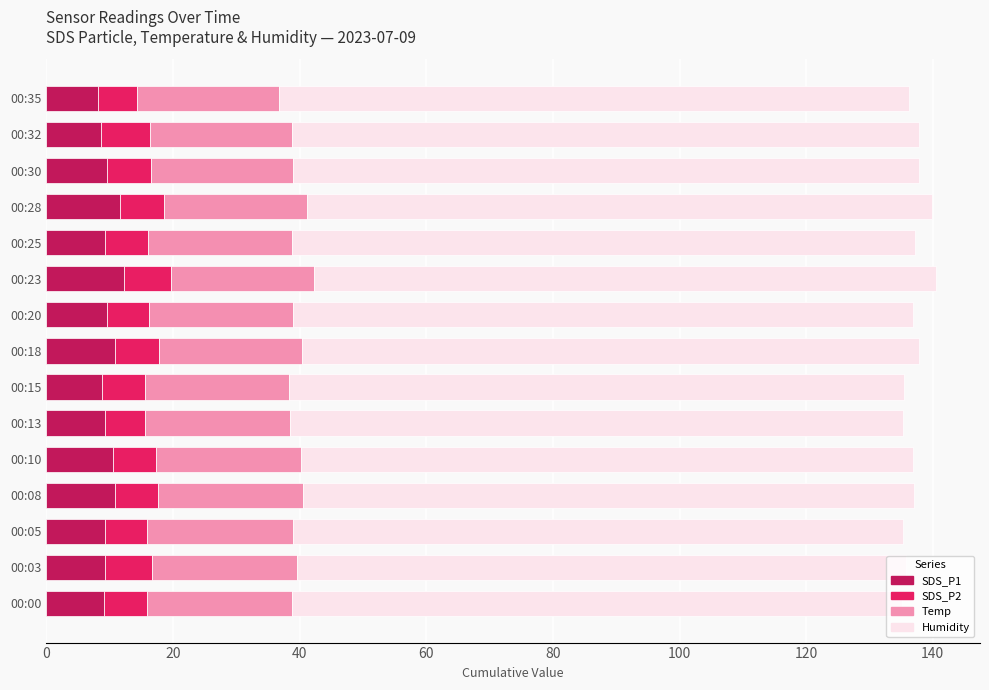

Is it true that SDS_P1 equals 8.7 at 00:32?

True